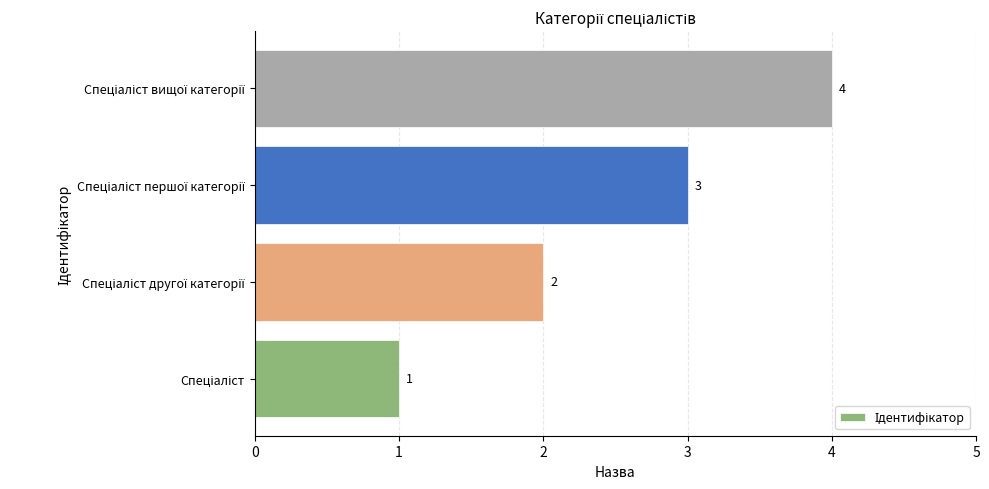

Count the values in the range 2 to 4.

3